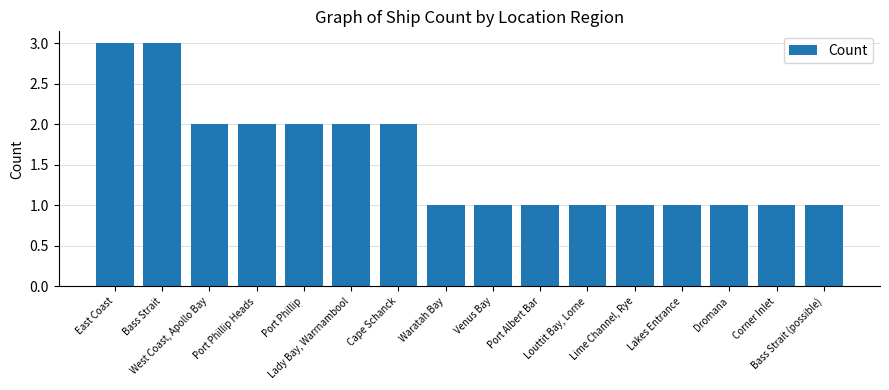

Approximately how many times larger is the value at Bass Strait compared to Dromana?

3.0